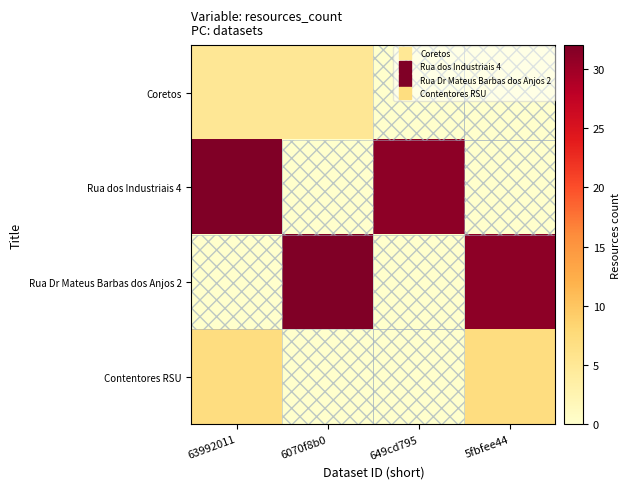

Which series has the largest range (max minus min)?

Rua dos Industriais 4